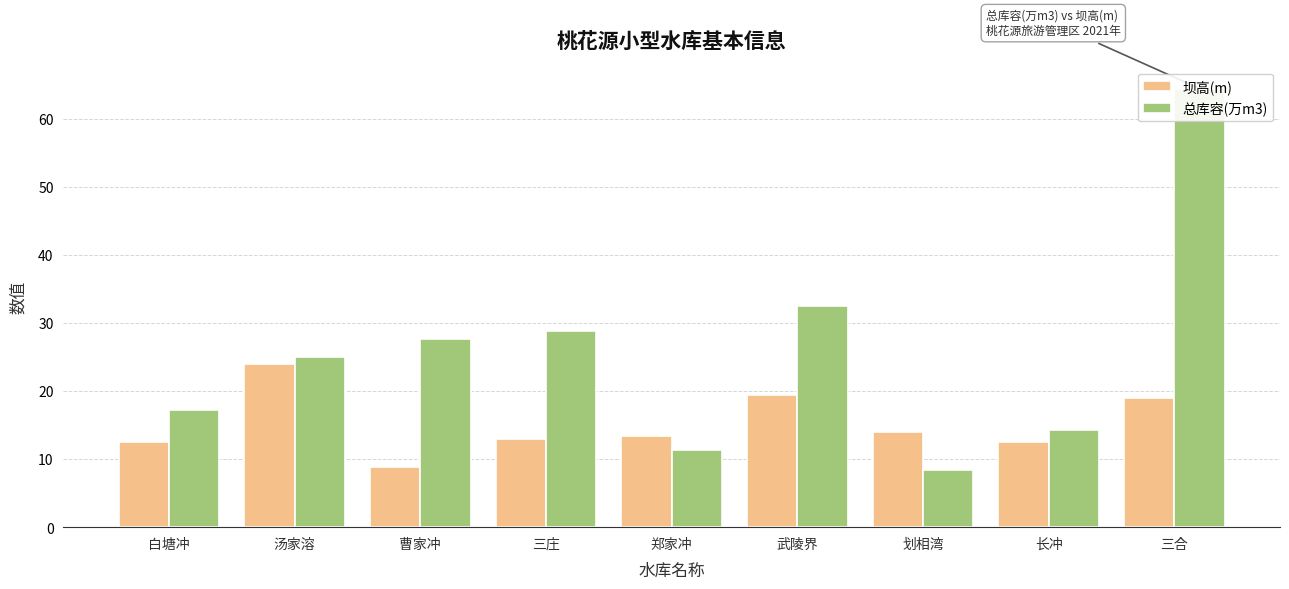

Is the value of 坝高(m) at 三合 greater than the value of 总库容(万m3) at 武陵界?

No